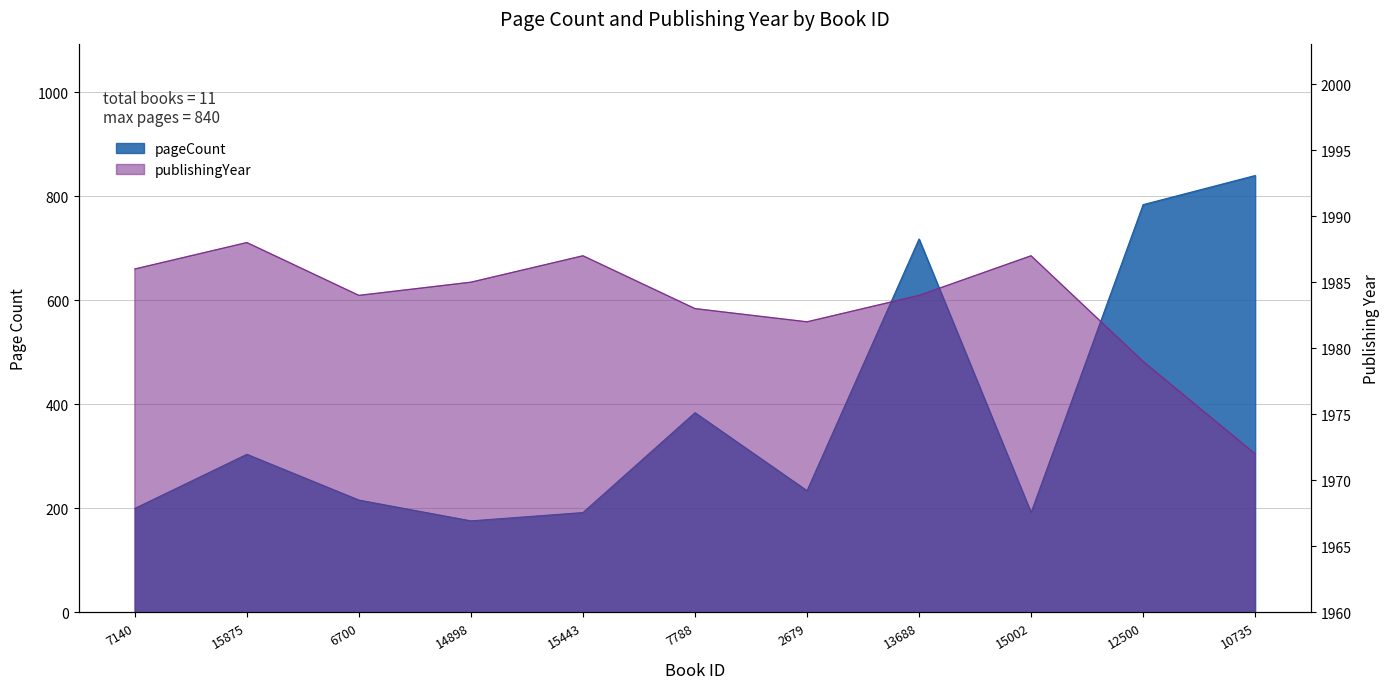

At which category does publishingYear reach its first local peak?

15875